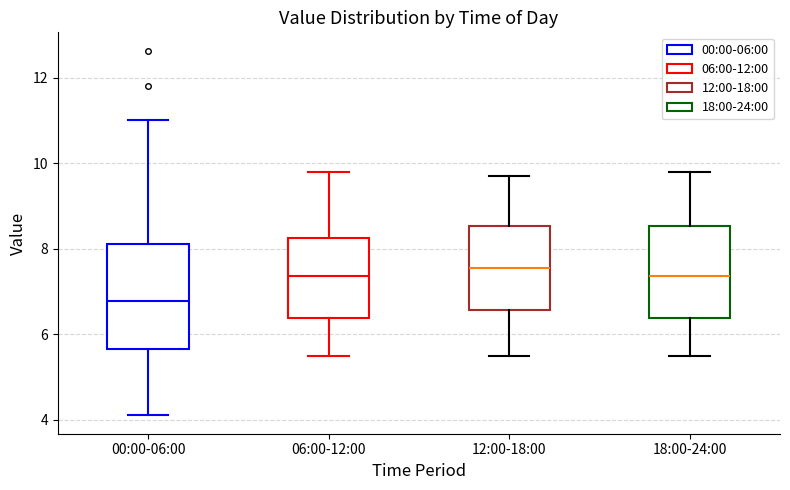

Where does the lower whisker of the box for 18:00-24:00 end on the y-axis? The values are not printed on the chart, so give them approximately, as read against the axis.

5.6